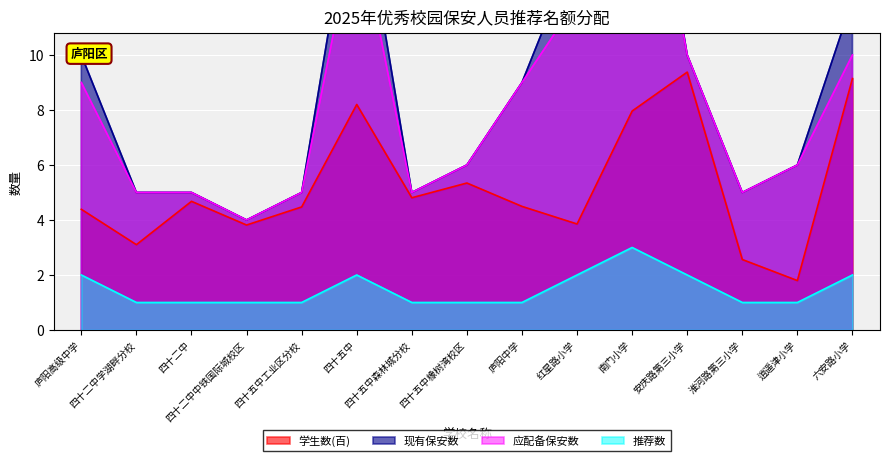

Is the value of 推荐数 at 四十二中中铁国际城校区 greater than the value of 学生数 at 四十五中工业区分校?

No